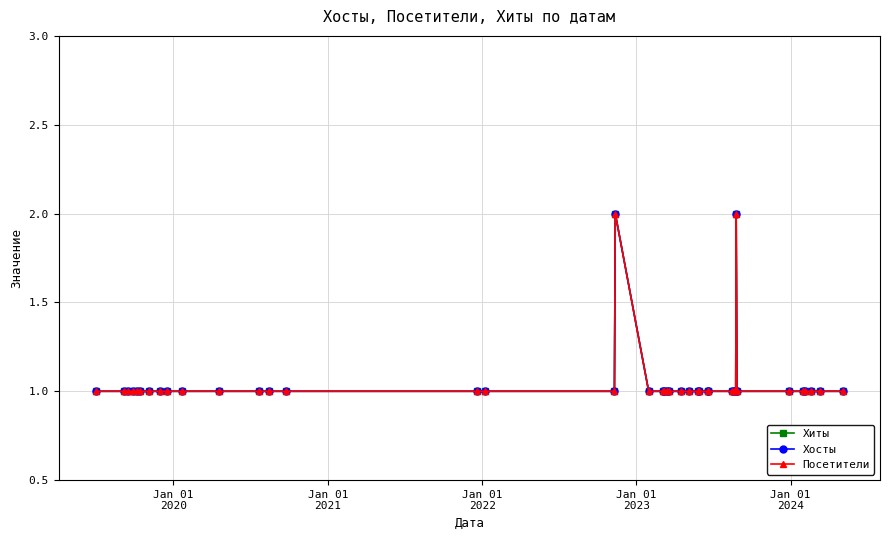

Is this an area chart (filled region under the line)?

No